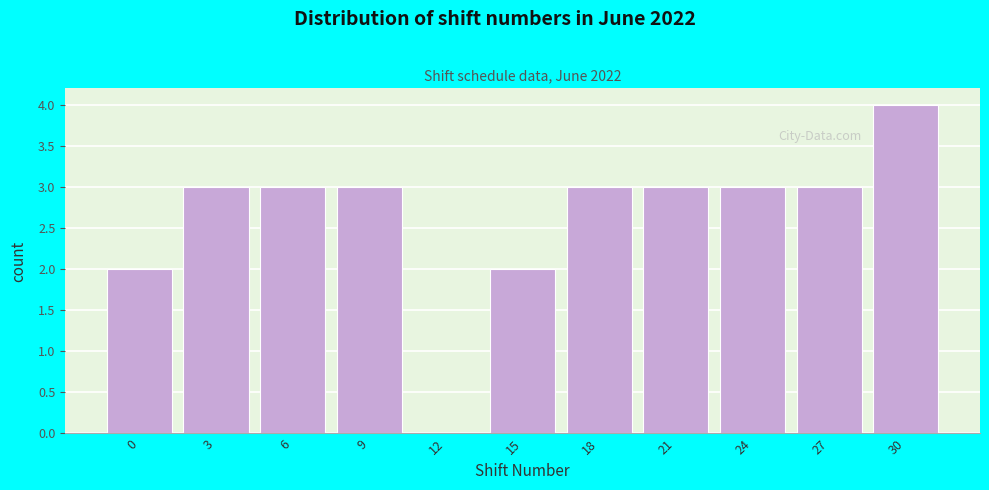

Reading left to right, list all the values displayed in this chart.

0=2	3=3	6=3	9=3	12=0	15=2	18=3	21=3	24=3	27=3	30=4